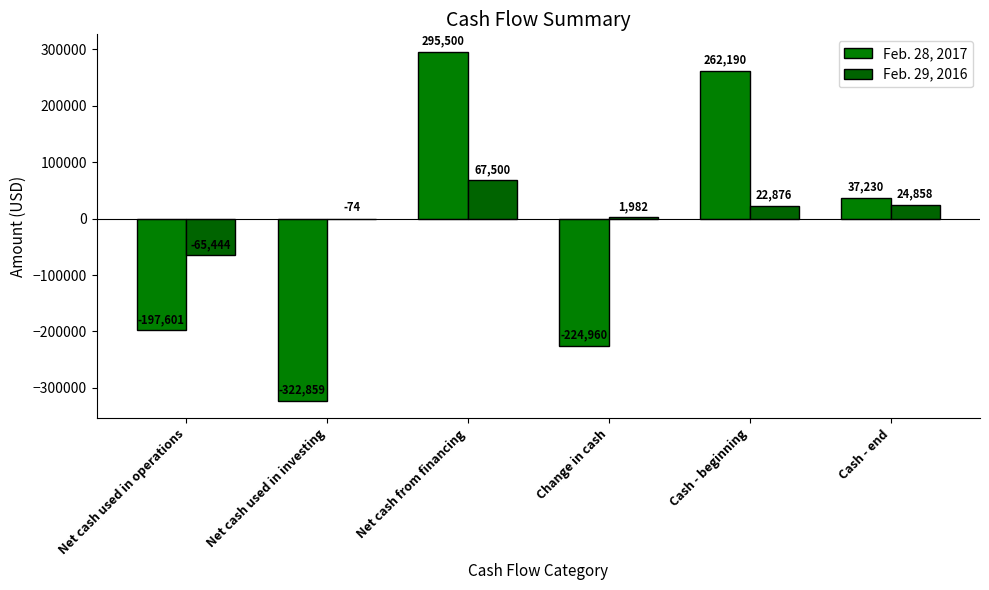

What is the greatest value displayed?

295500